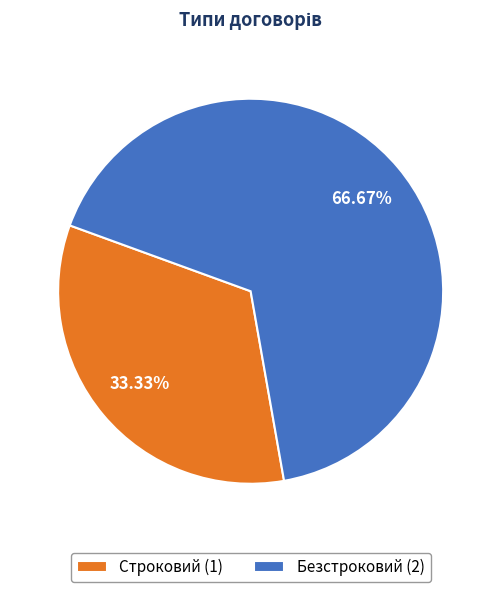

How many slices are in this pie chart?

2